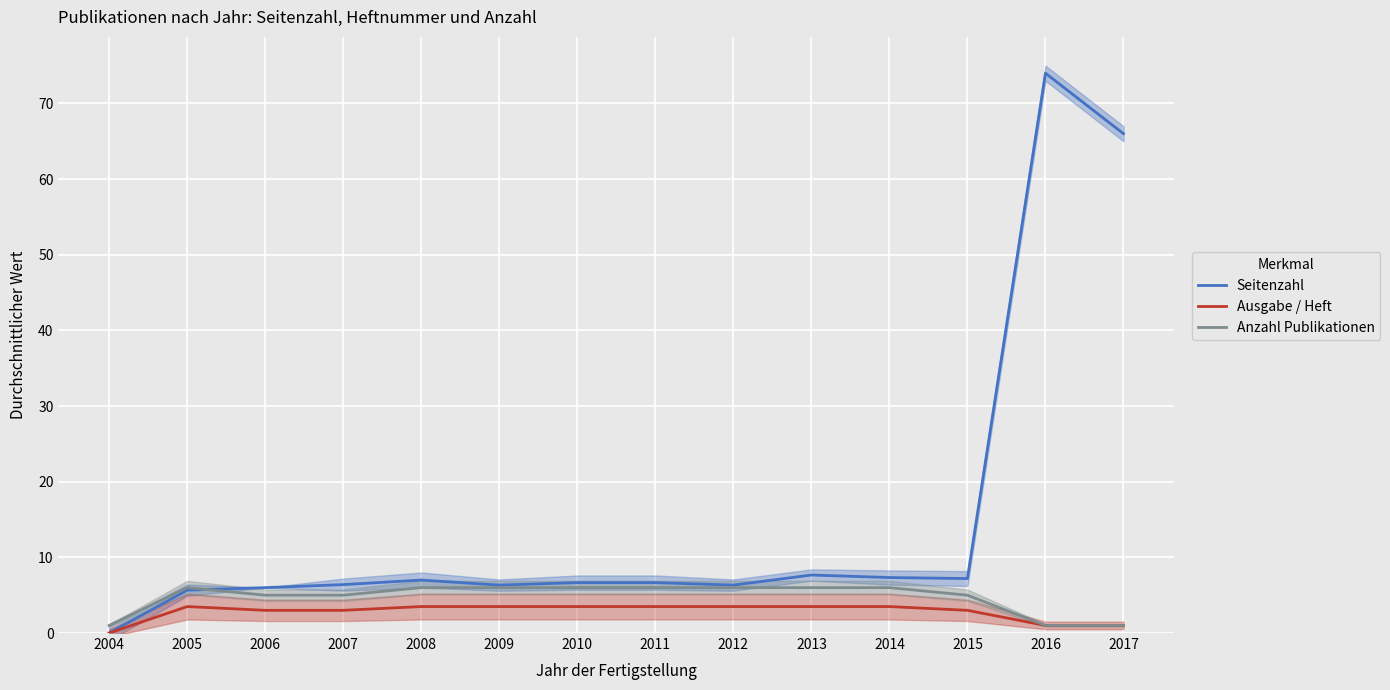

What is the total value across all series at 2009?

15.8